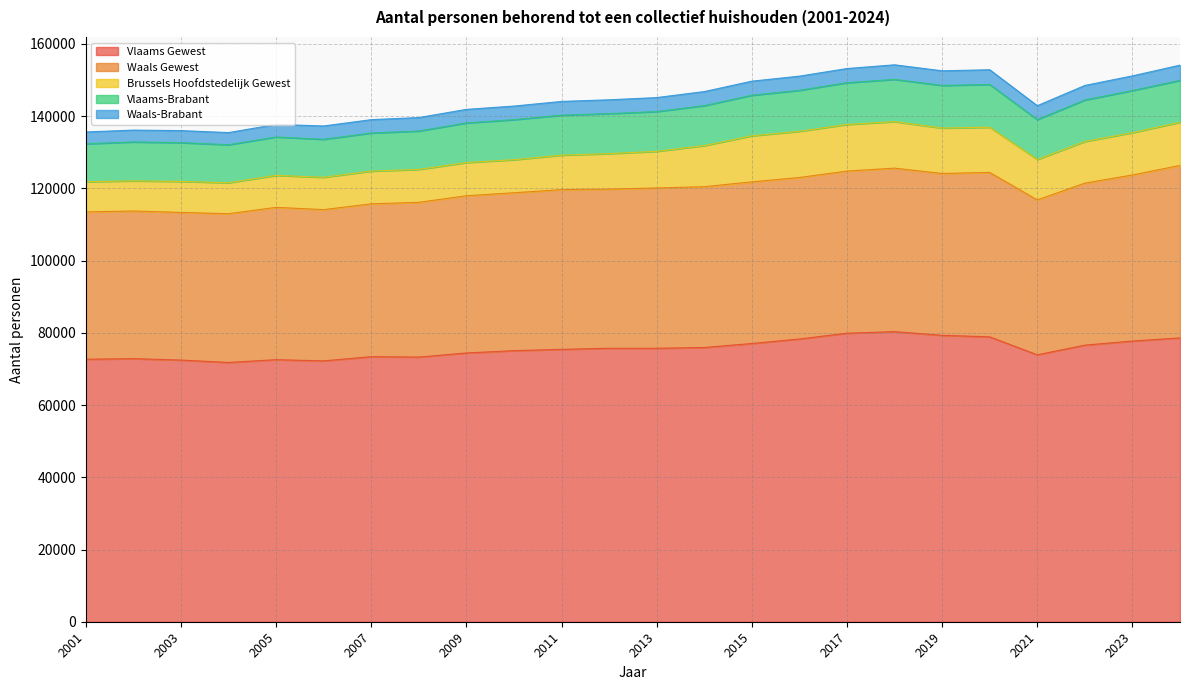

Is the value of Waals-Brabant at 2024 greater than the value of Waals Gewest at 2021?

No